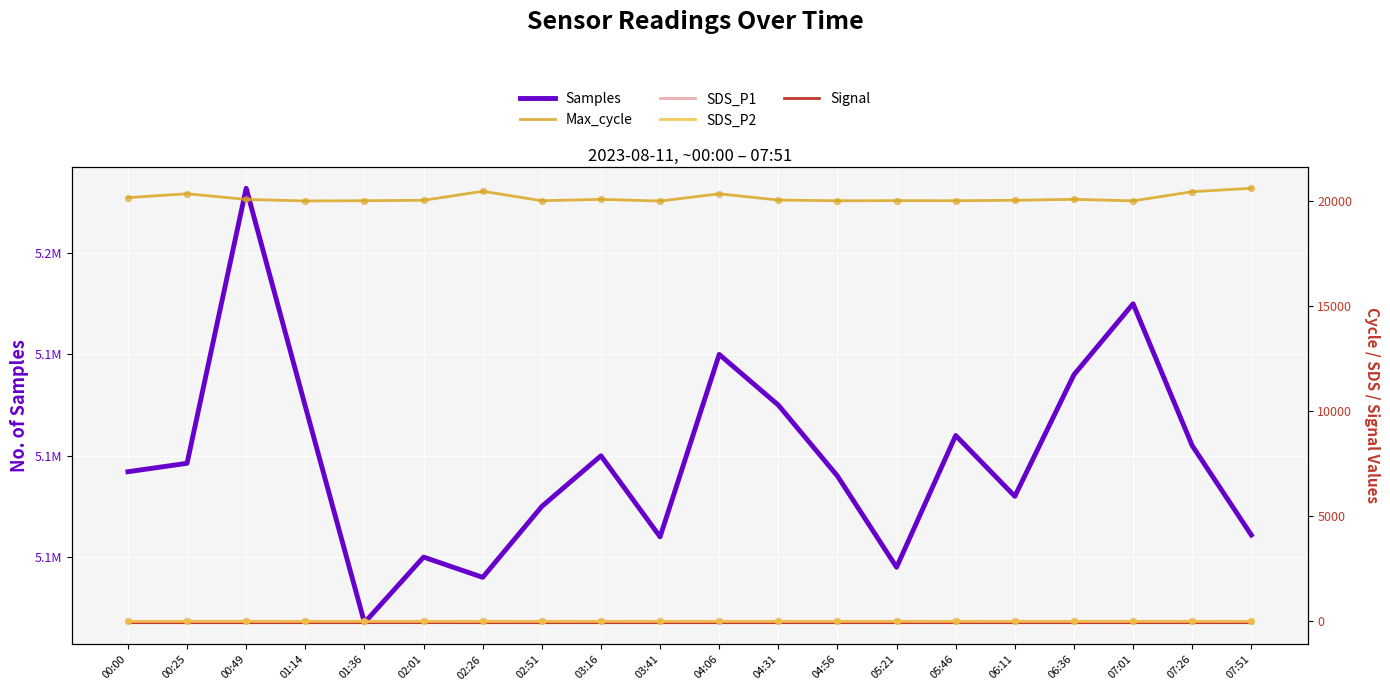

Which series has the largest total across all categories?

Samples